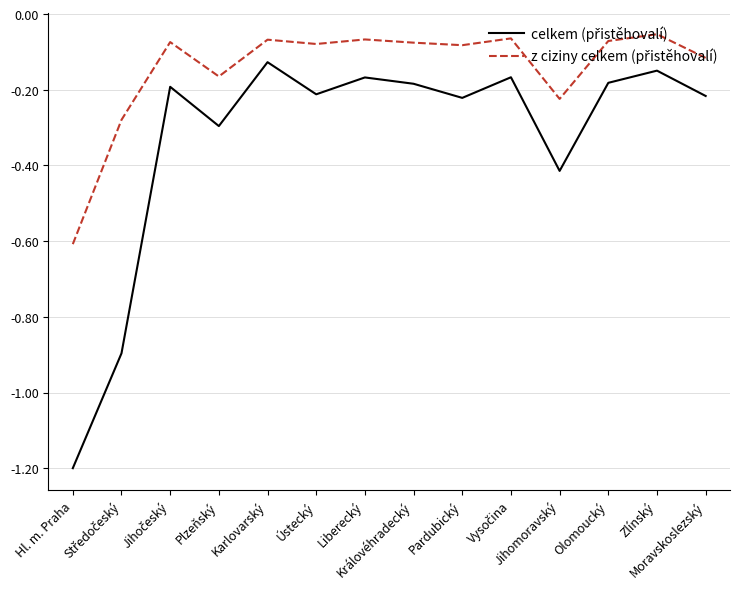

Is the value of z ciziny celkem (přistěhovalí) at Karlovarský greater than the value of celkem (přistěhovalí) at Ústecký?

Yes